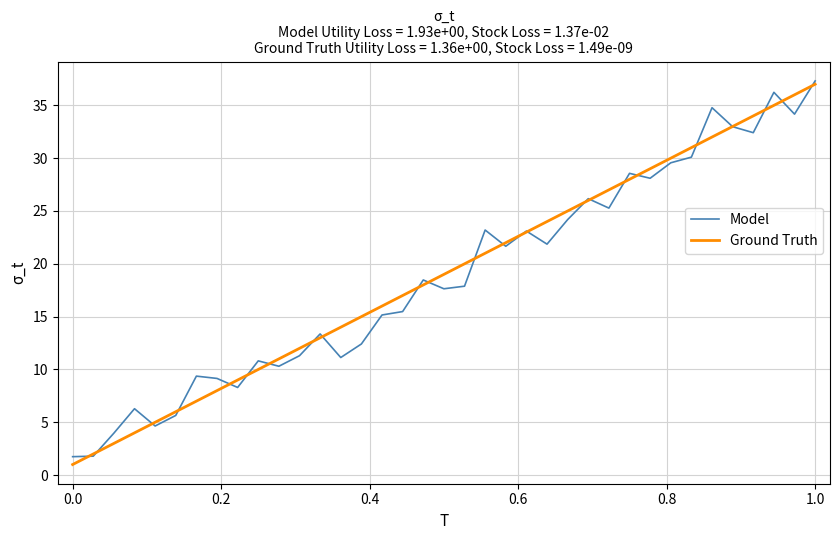

What is the highest value of the Model series?

37.3